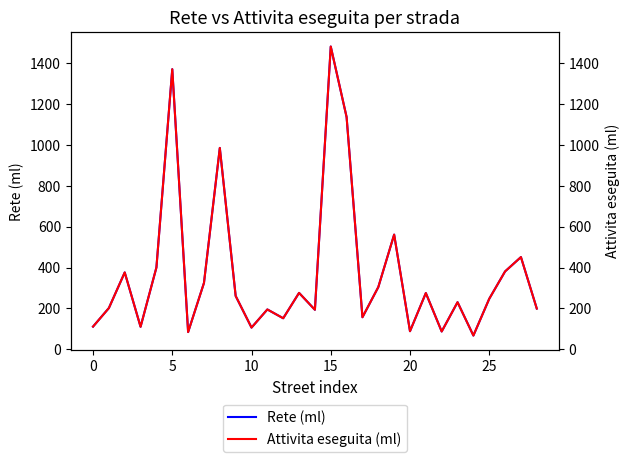

Reading right to left, what are all the values shown in this chart?

Rete (ml): 199.4	451.2	381.1	247.2	67.5	230.6	87.3	275.3	88.7	561.2	304.4	157.0	1135.9	1481.0	193.5	276.1	152.0	195.1	106.4	261.1	985.0	324.7	84.4	1370.2	400.4	110.3	376.2	201.9	111.2
Attivita eseguita (ml): 199.4	451.2	381.1	247.2	67.5	230.6	87.3	275.3	88.7	561.2	304.4	157.0	1135.9	1481.0	193.5	276.1	152.0	195.1	106.4	261.1	985.0	324.7	84.4	1370.2	400.4	110.3	376.2	201.9	111.2